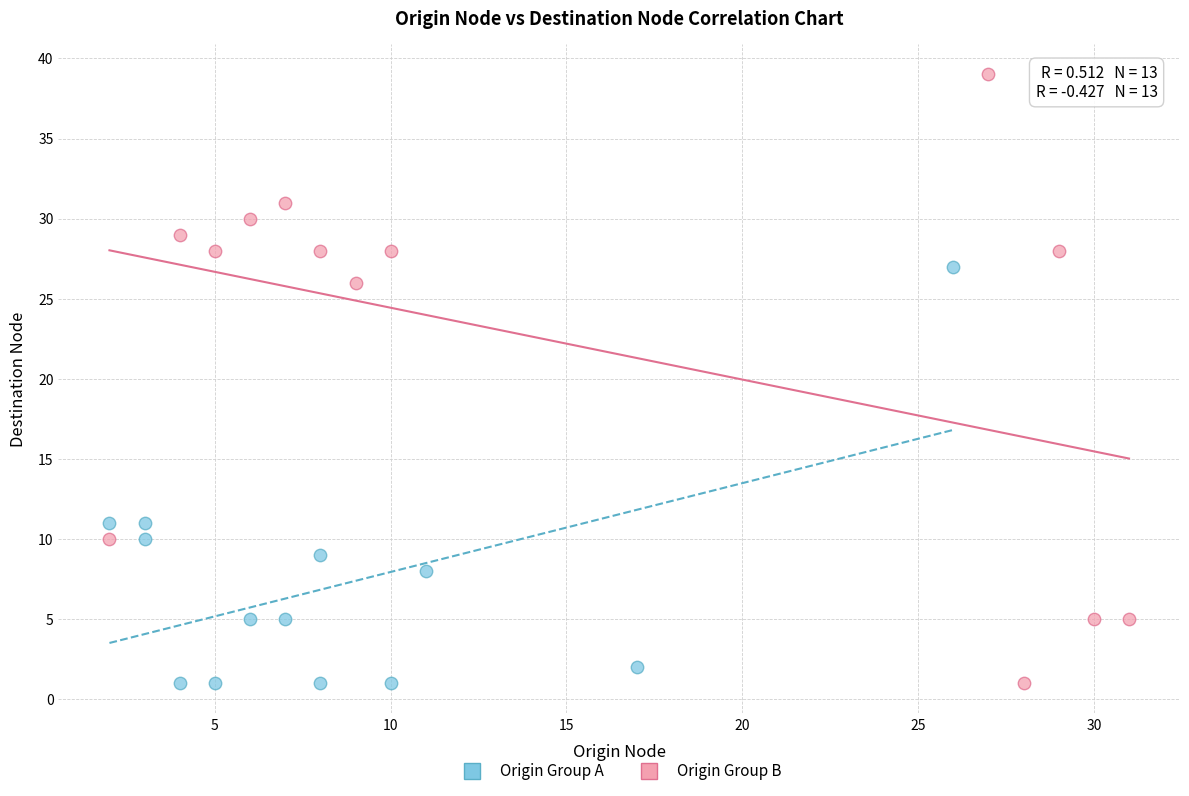

Which series contains the highest Y value?

Origin Group B